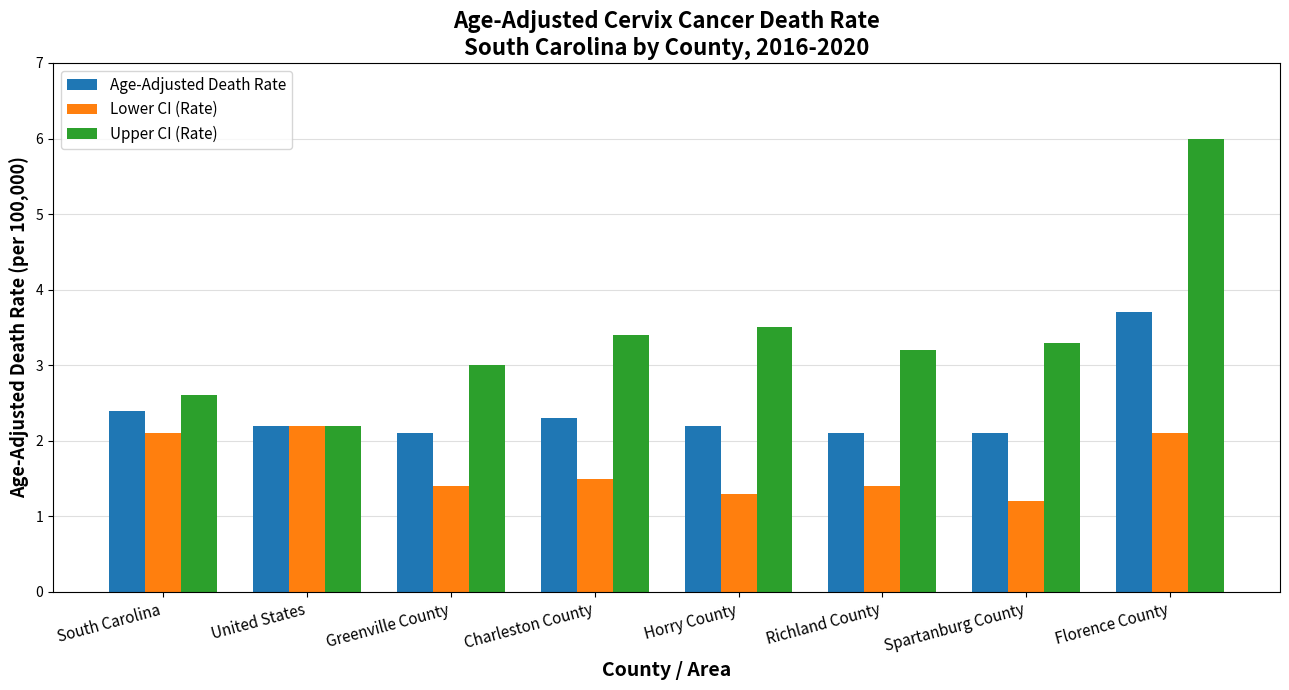

At how many categories does at least one series exceed 5?

1